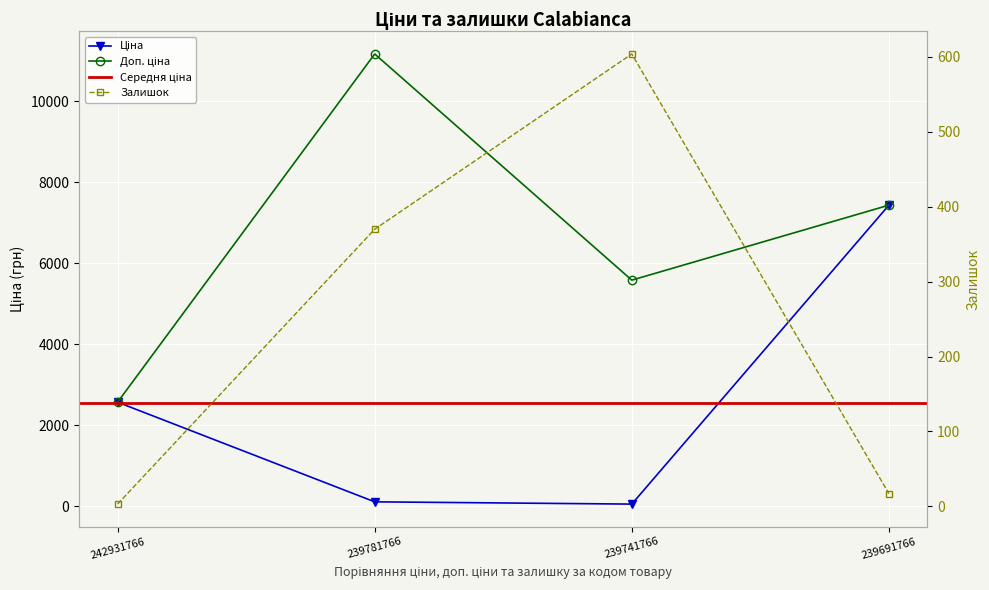

What is the lowest value of the Ціна series?

55.9